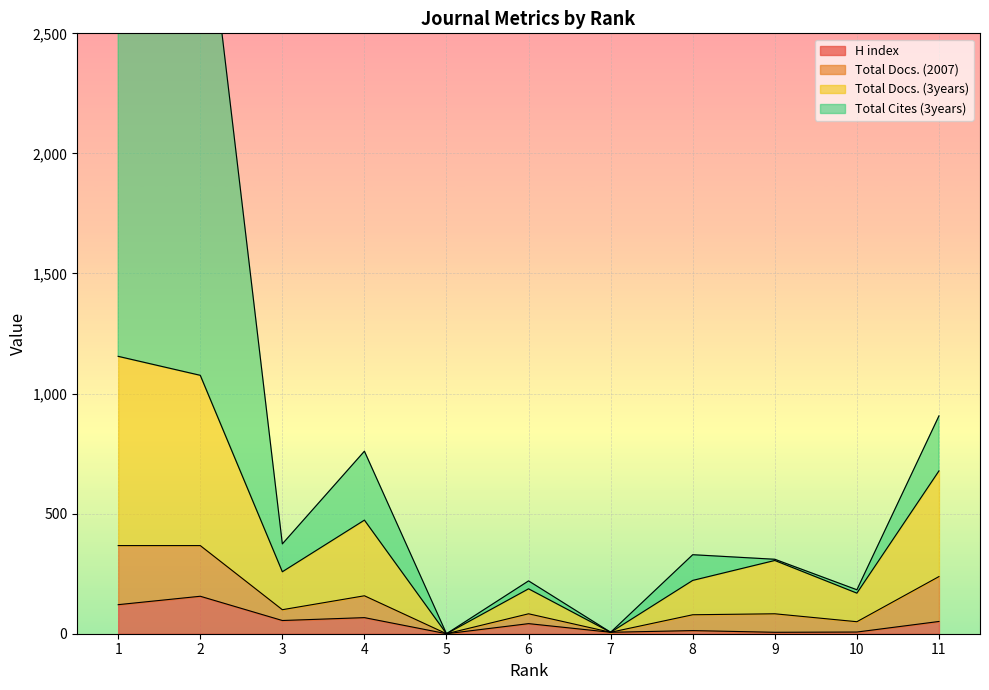

How many categories are shown in the chart?

11